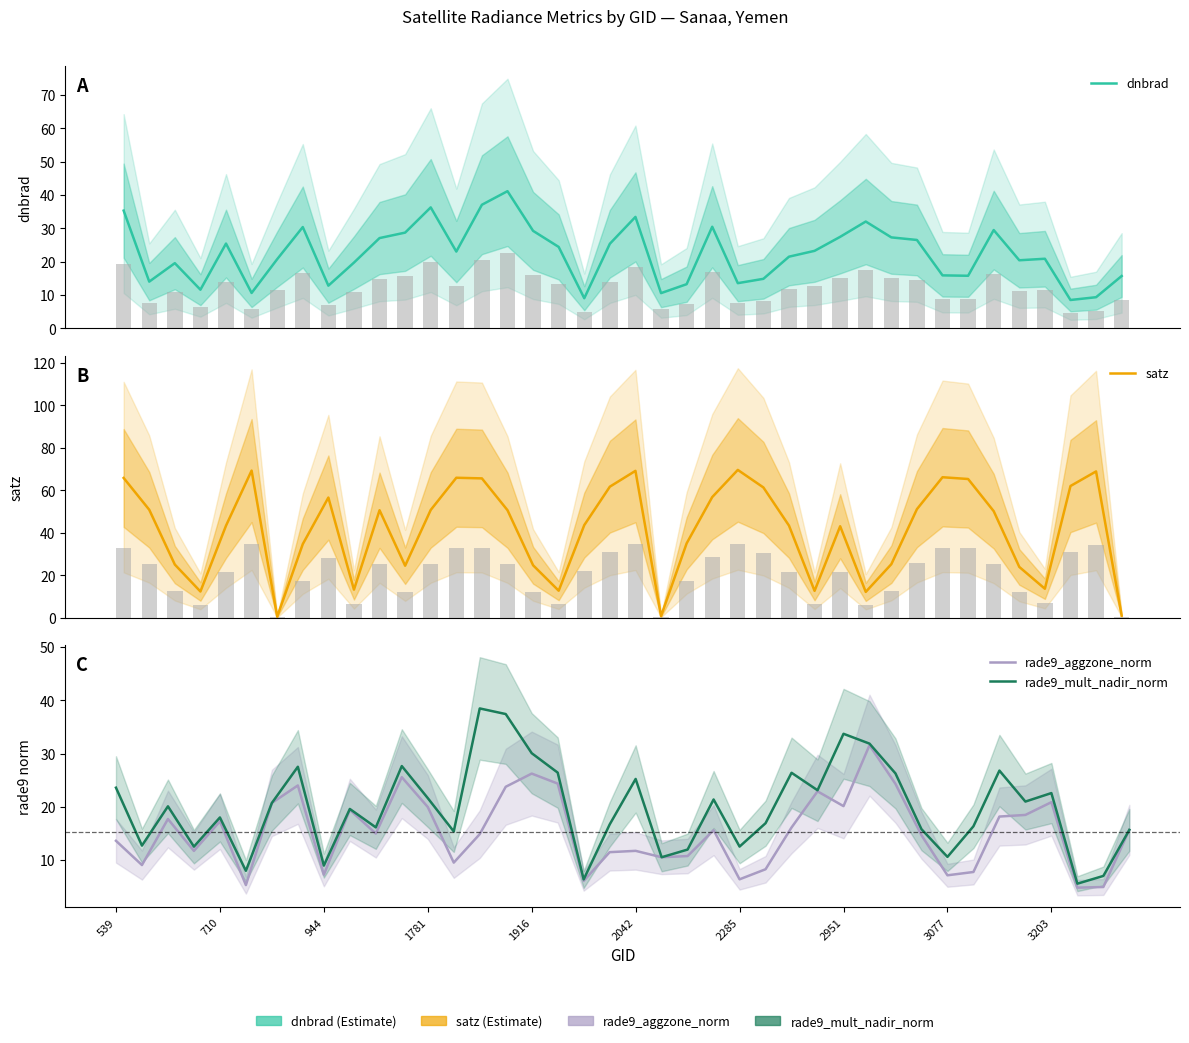

What is the lowest value of the satz series?

0.5